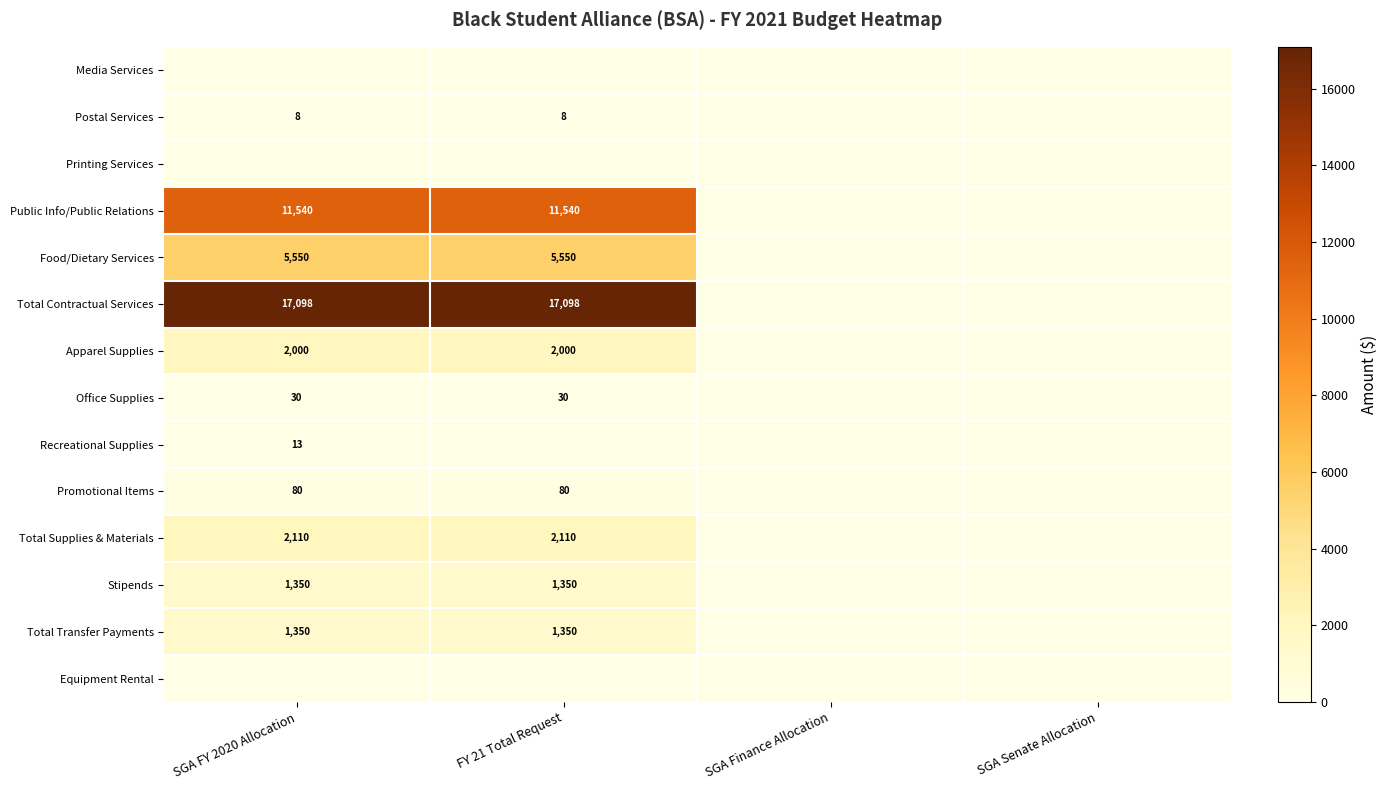

Is the value of Food/Dietary Services at SGA FY 2020 Allocation greater than the value of Stipends at SGA FY 2020 Allocation?

Yes